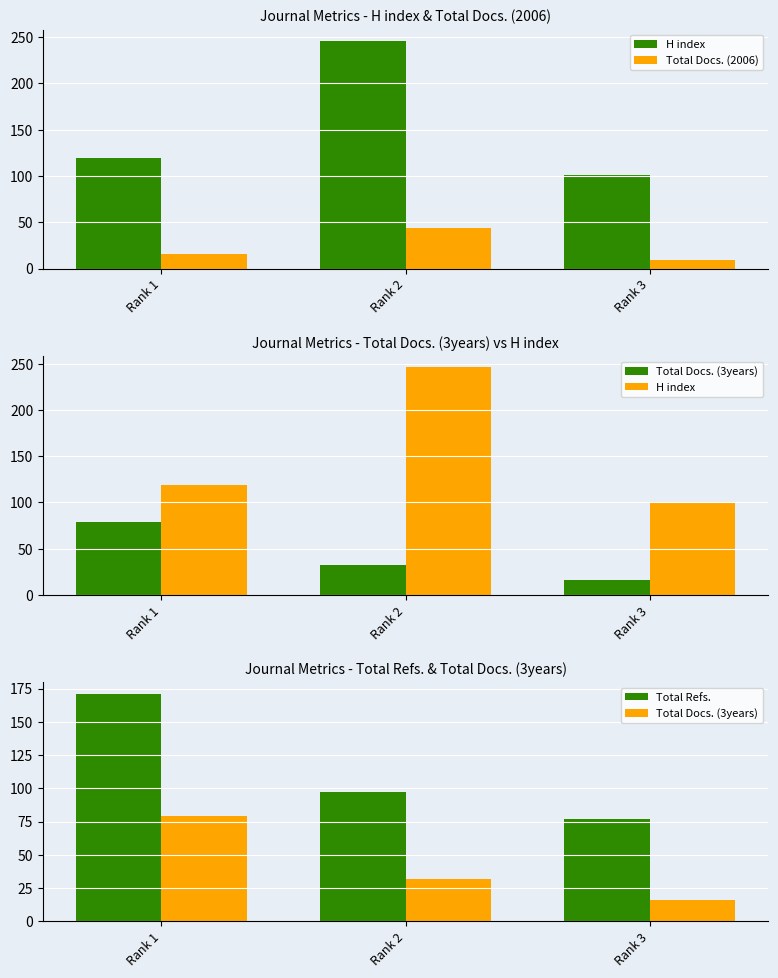

What is the difference between the maximum and minimum values in the Total Docs. (2006) series?

35